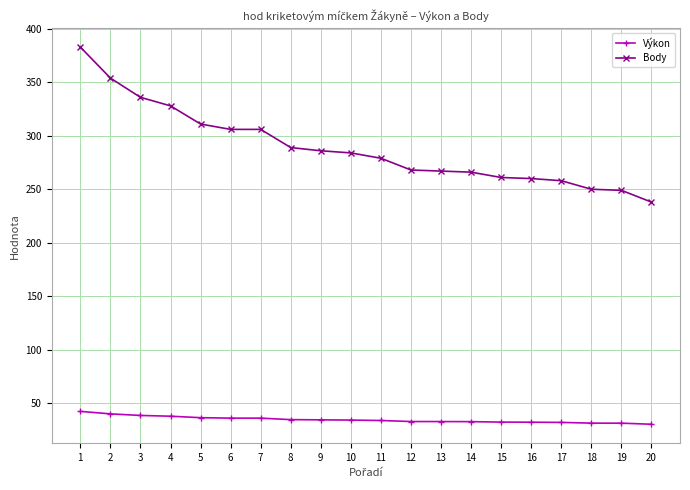

How many lines are shown in the chart?

2